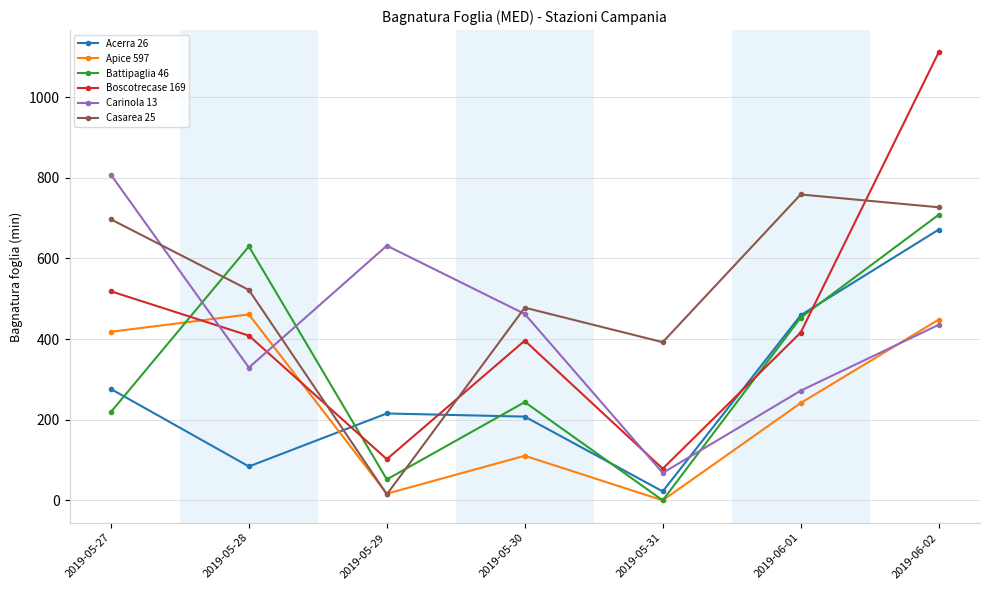

Reading right to left, extract all data points from this chart.

Acerra 26: 671.5	459.1	22.1	207.7	215.5	84.0	276.2
Apice 597: 448.2	241.3	0.0	110.5	16.5	461.2	418.1
Battipaglia 46: 708.4	453.2	0.0	243.7	51.9	630.0	219.1
Boscotrecase 169: 1111.1	416.2	78.5	396.2	102.1	408.6	518.6
Carinola 13: 435.4	272.0	68.0	462.3	631.8	329.3	807.8
Casarea 25: 727.1	758.8	392.4	478.0	14.8	521.9	697.1